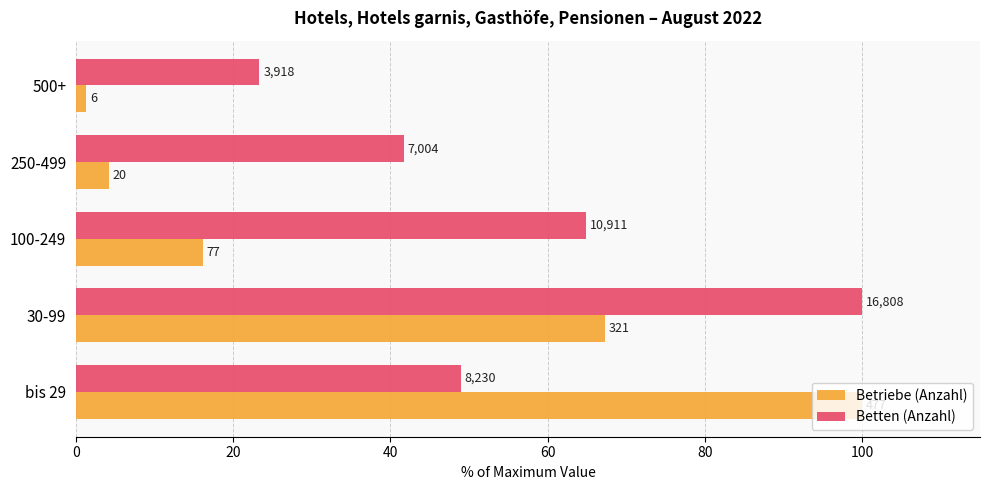

What are all the series names shown in the legend?

Betriebe (Anzahl), Betten (Anzahl)